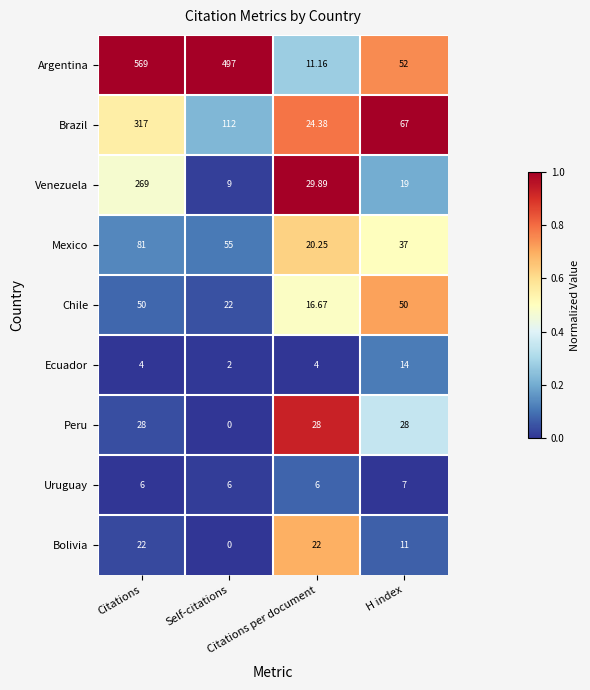

Rank the series by their maximum value, from highest to lowest.

Argentina, Brazil, Venezuela, Mexico, Chile, Peru, Bolivia, Ecuador, Uruguay